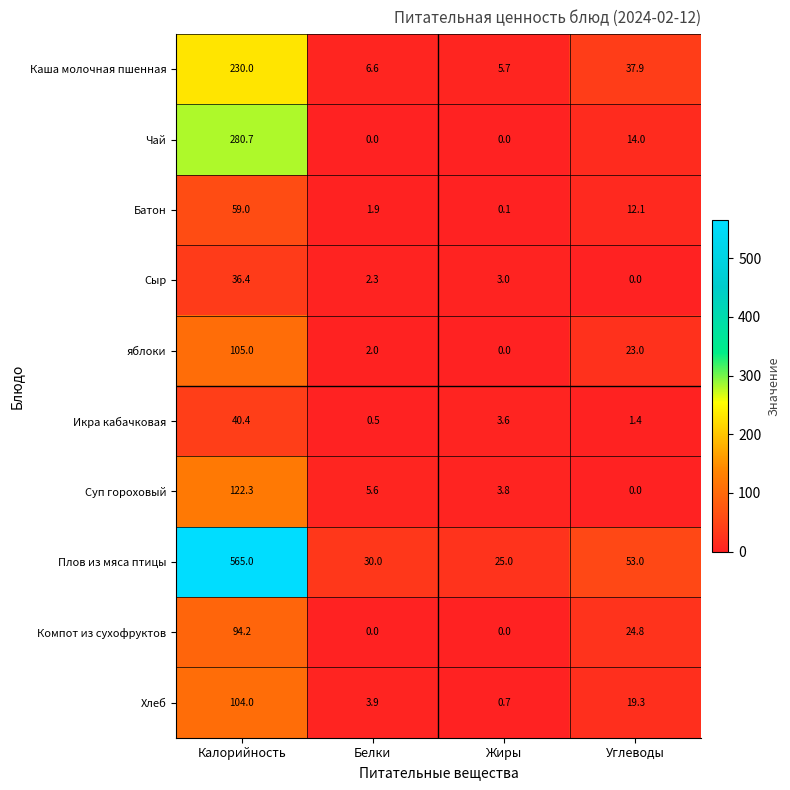

At which label does Компот из сухофруктов first exceed 24?

Калорийность